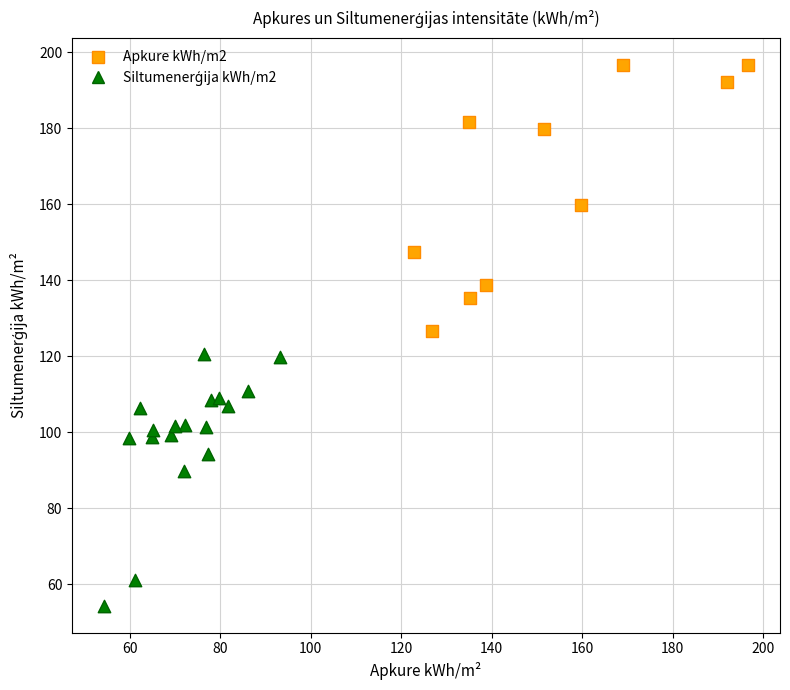

Which series reaches the maximum Y coordinate?

Apkure kWh/m2